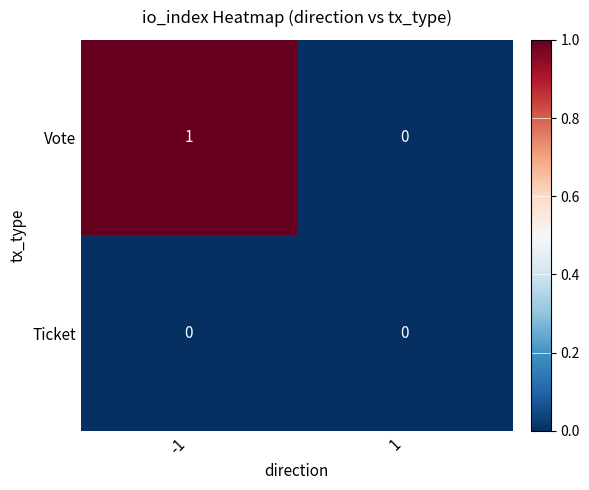

The value of Ticket at -1 is 0. True or false?

True